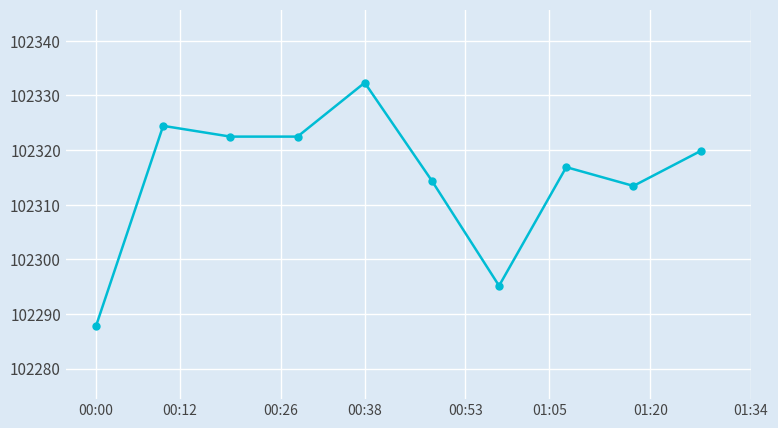

How many data points are less than 102319?

5